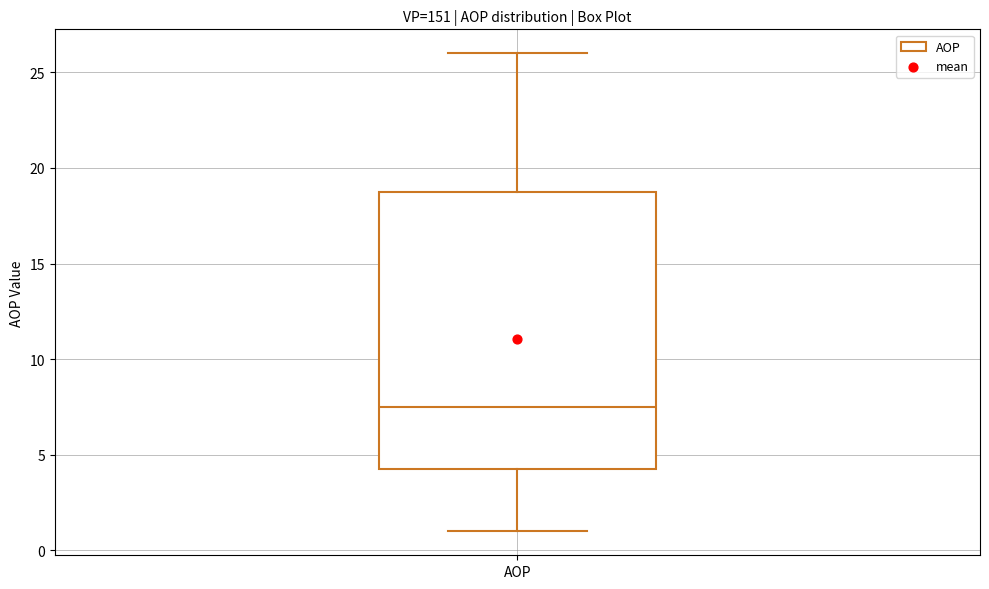

Where does the lower whisker of the box for AOP end on the y-axis? The values are not printed on the chart, so give them approximately, as read against the axis.

1.0